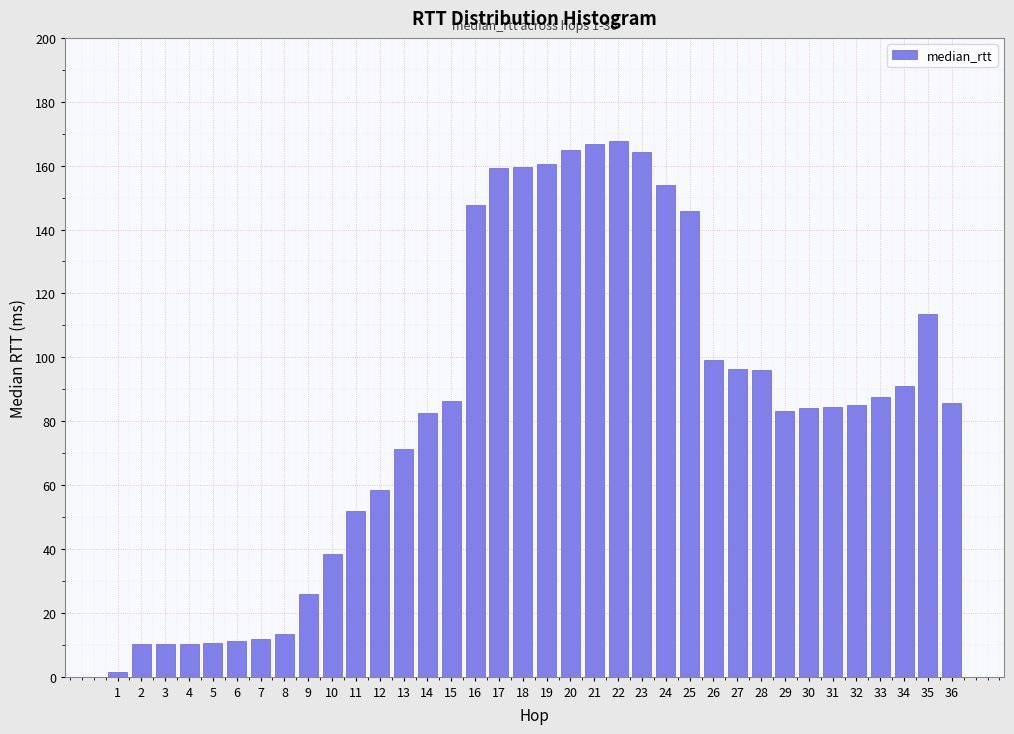

What is the maximum value shown in the chart?

167.6